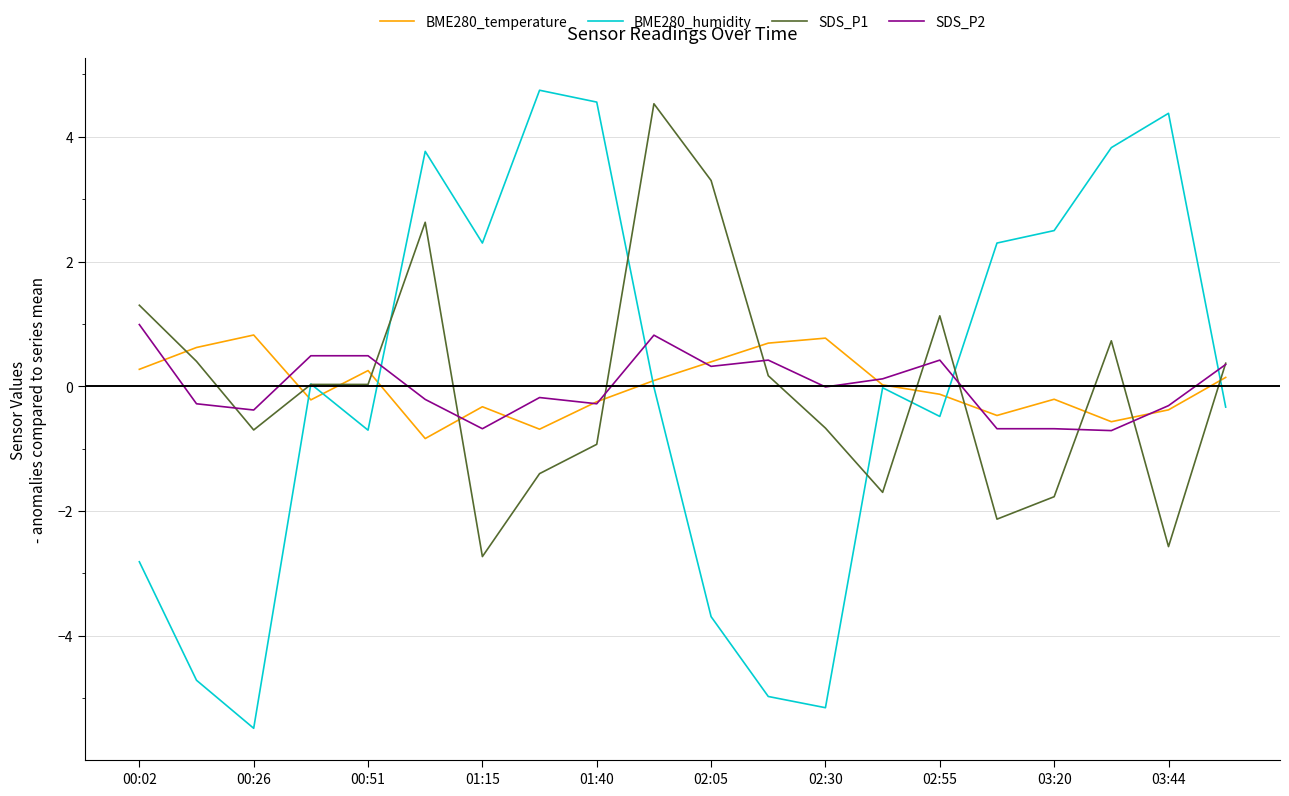

True or false: SDS_P2 and SDS_P1 intersect in this chart.

True